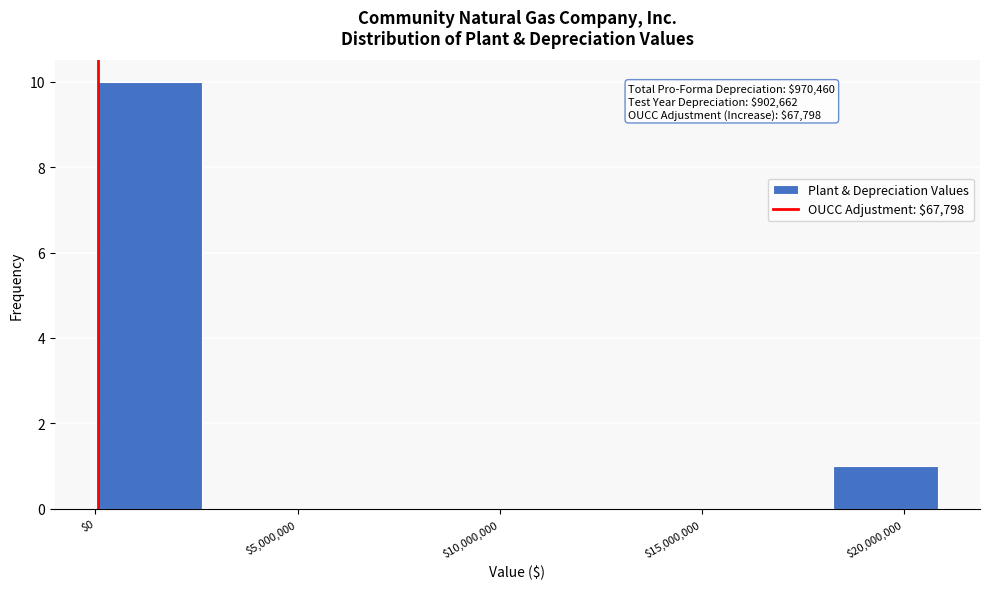

Which range on the x-axis has the tallest bar?

0 to 2500000